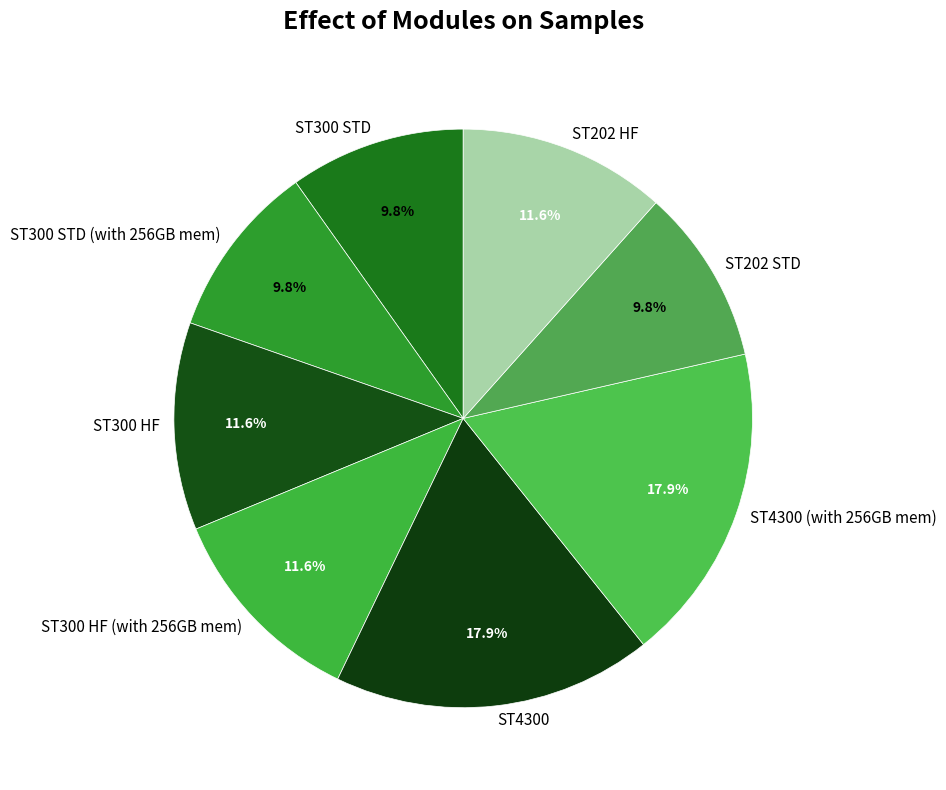

How many slices are in this pie chart?

8